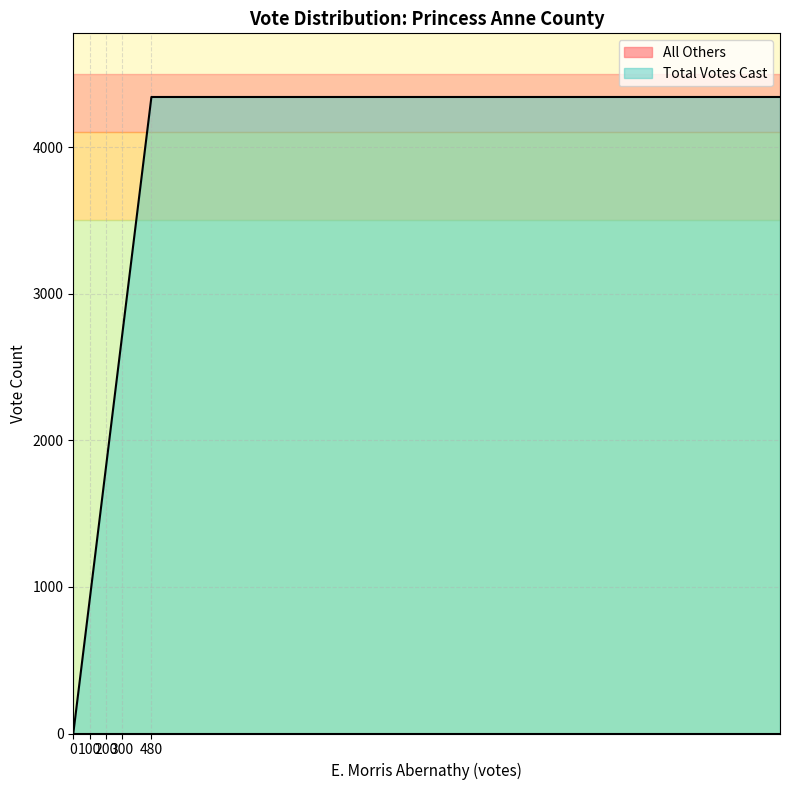

At how many categories does at least one series exceed 2437?

2